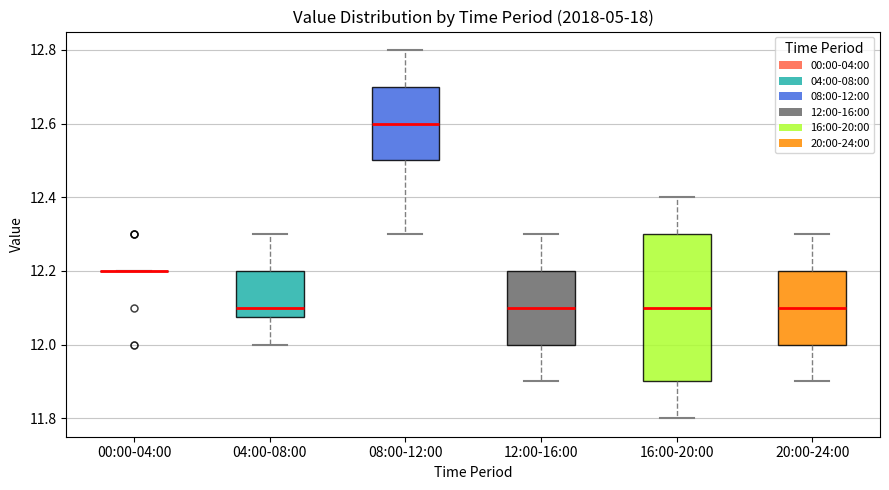

Where does the median line of the box for 08:00-12:00 sit on the y-axis? The values are not printed on the chart, so give them approximately, as read against the axis.

12.60